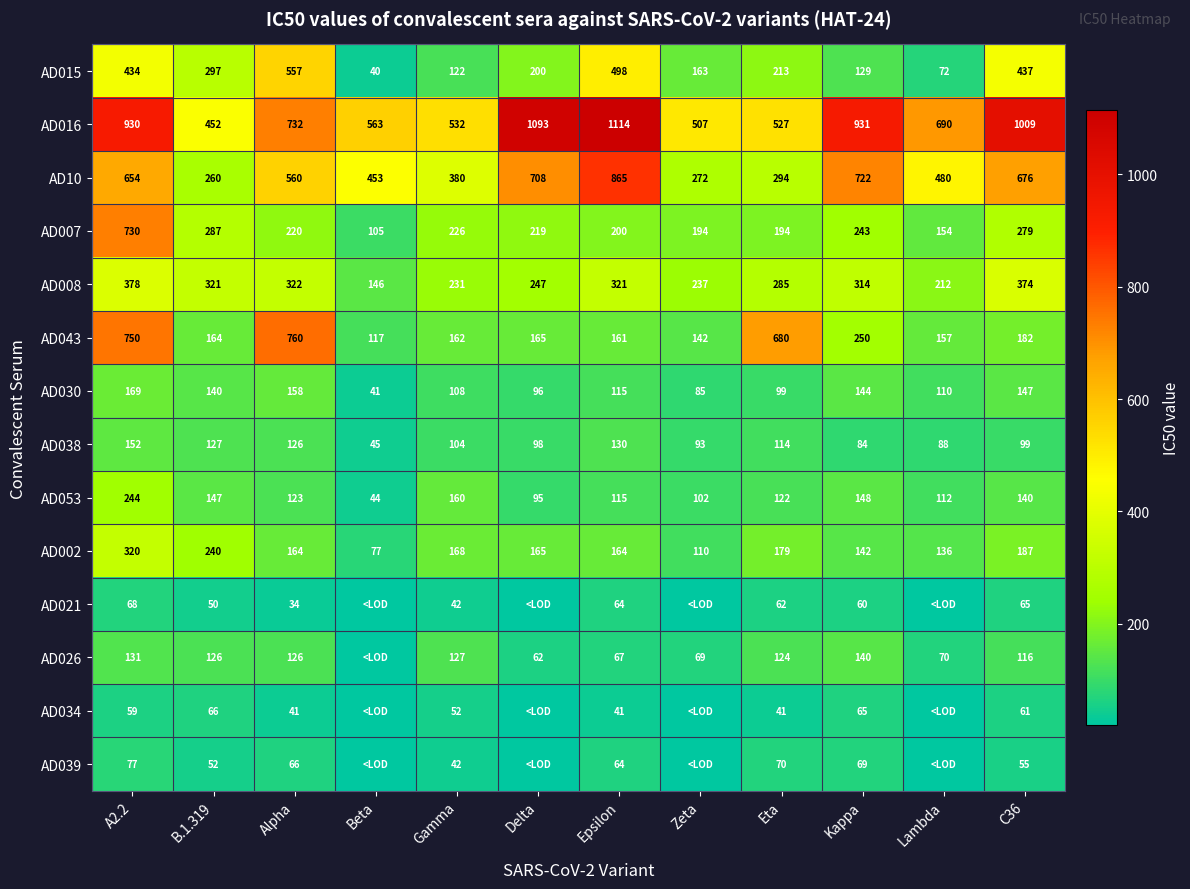

What value does the AD10 series have at Delta?

708